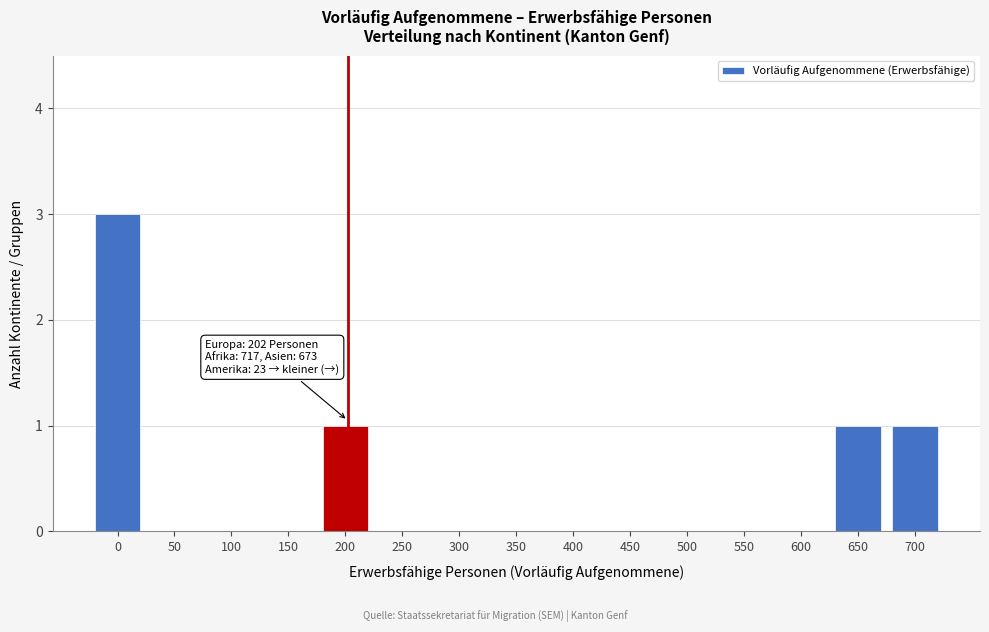

Reading left to right, what are all the values shown in this chart?

0=3	50=0	100=0	150=0	200=1	250=0	300=0	350=0	400=0	450=0	500=0	550=0	600=0	650=1	700=1